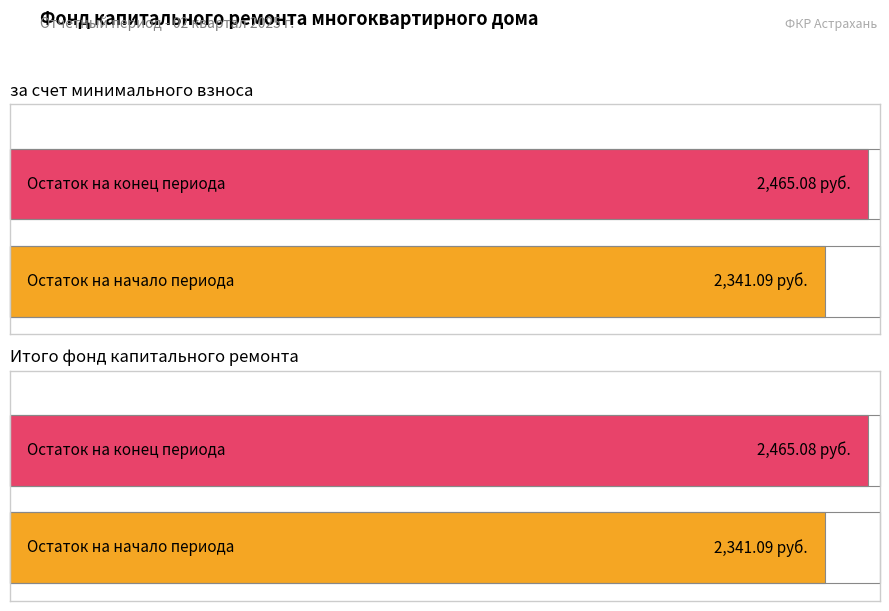

The Итого фонд капитального ремонта series shows 0.7 at Пеней. True or false?

False